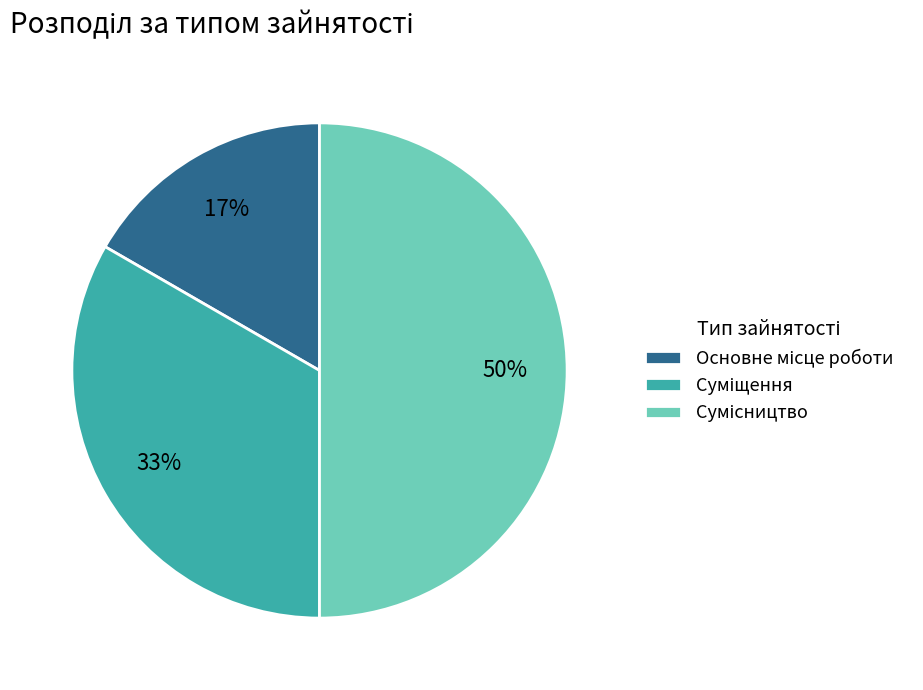

To the nearest percent, what is the difference between the largest and smallest slice percentages?

33%